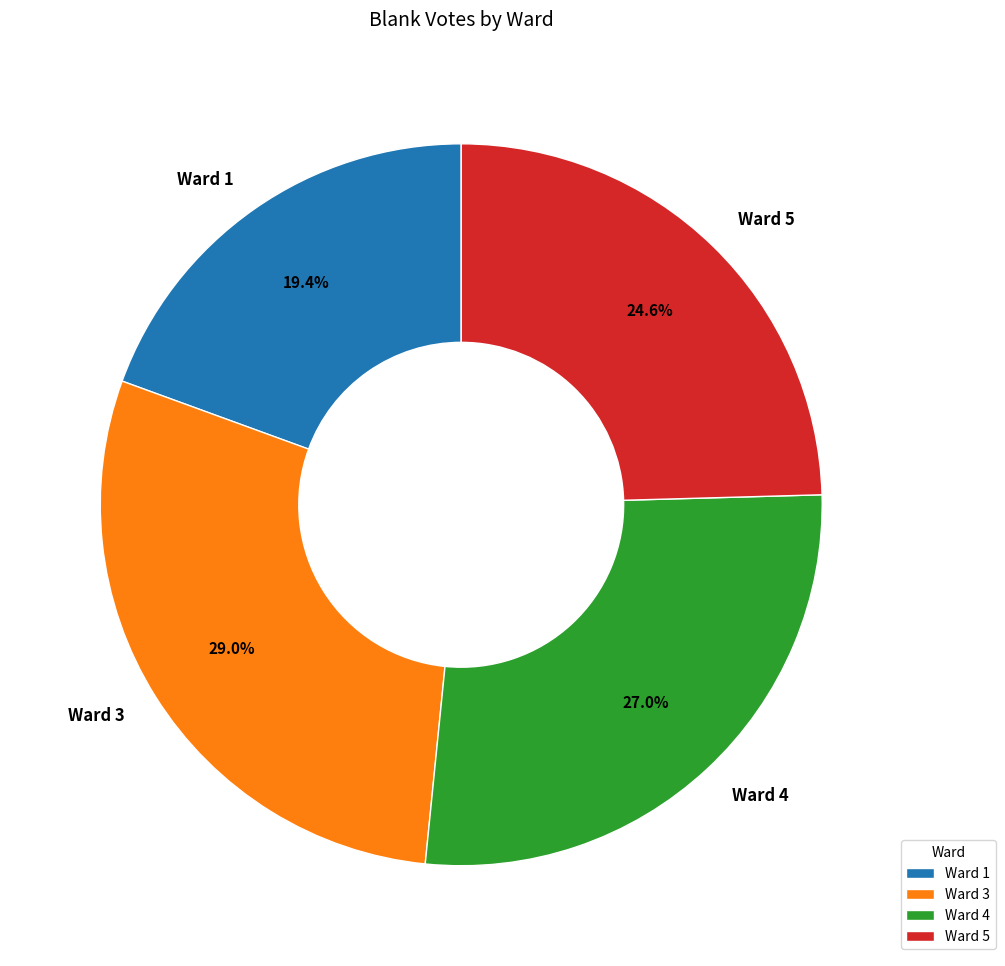

The Ward 4 slice represents 13% of the pie. True or false?

False